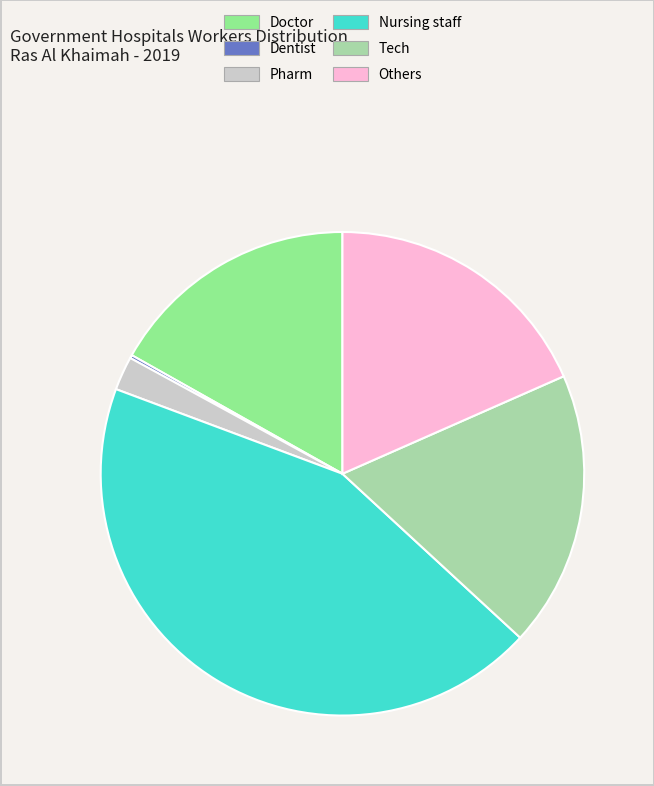

Does Pharm account for over 50% of the chart?

No